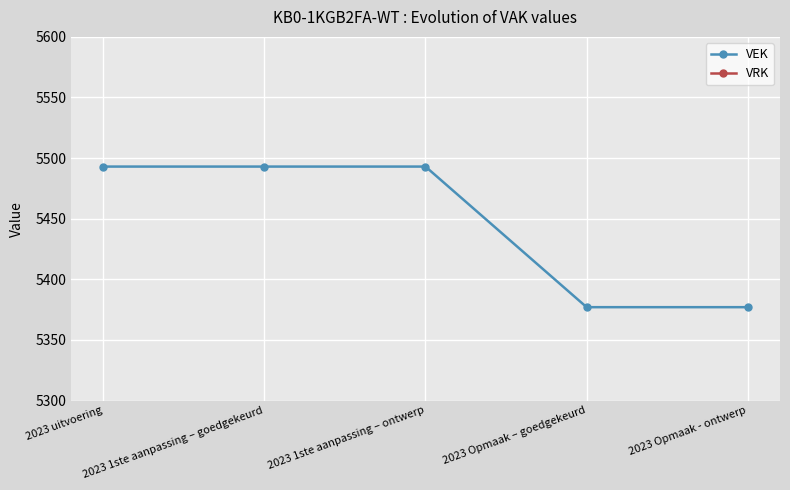

What is the maximum value for VEK?

5493